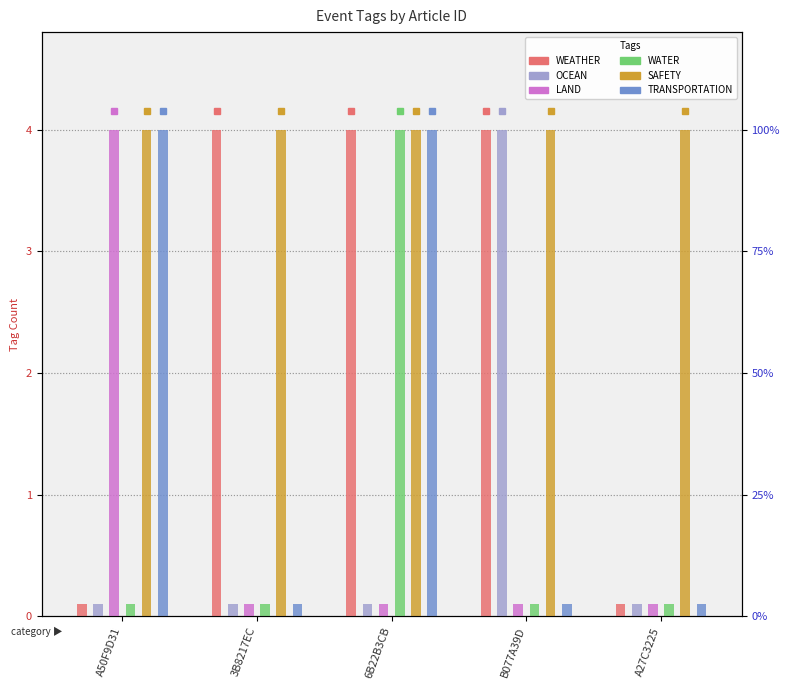

Reading left to right, what are all the values shown in this chart?

WEATHER: A50F9D31=0.1	3B8217EC=4.0	6B22B3CB=4.0	B077A39D=4.0	A27C3225=0.1
OCEAN: A50F9D31=0.1	3B8217EC=0.1	6B22B3CB=0.1	B077A39D=4.0	A27C3225=0.1
LAND: A50F9D31=4.0	3B8217EC=0.1	6B22B3CB=0.1	B077A39D=0.1	A27C3225=0.1
WATER: A50F9D31=0.1	3B8217EC=0.1	6B22B3CB=4.0	B077A39D=0.1	A27C3225=0.1
SAFETY: A50F9D31=4.0	3B8217EC=4.0	6B22B3CB=4.0	B077A39D=4.0	A27C3225=4.0
TRANSPORTATION: A50F9D31=4.0	3B8217EC=0.1	6B22B3CB=4.0	B077A39D=0.1	A27C3225=0.1